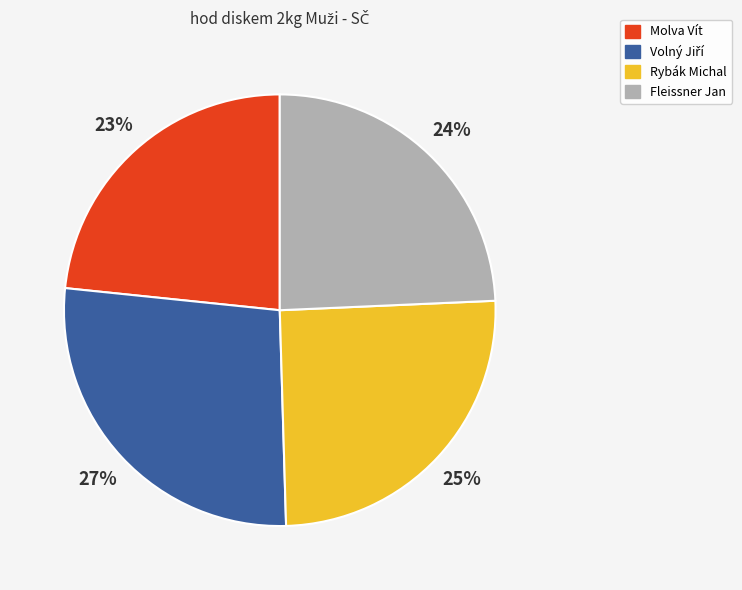

To the nearest percent, what is the average slice percentage?

25%